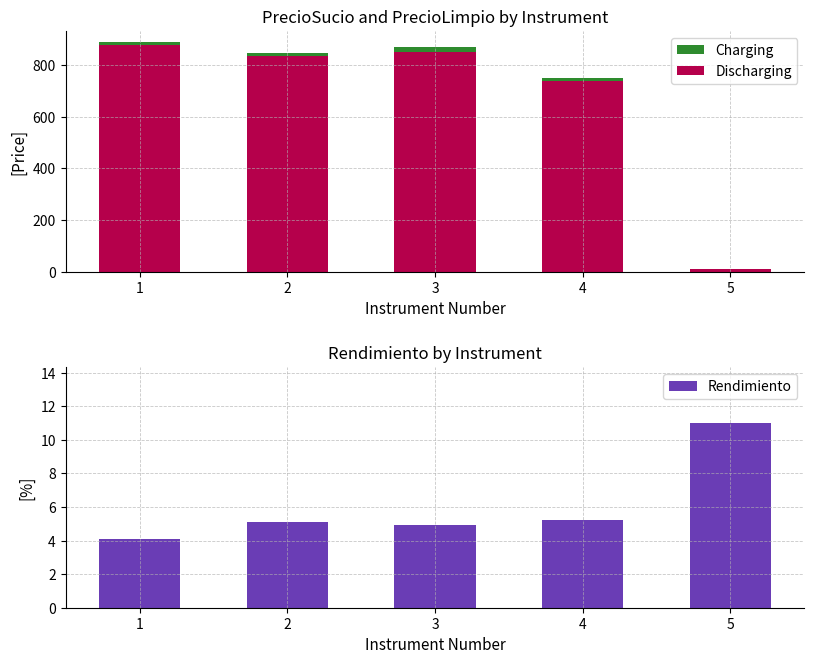

What is the sum of the Rendimiento values at 1 and 4?

9.3